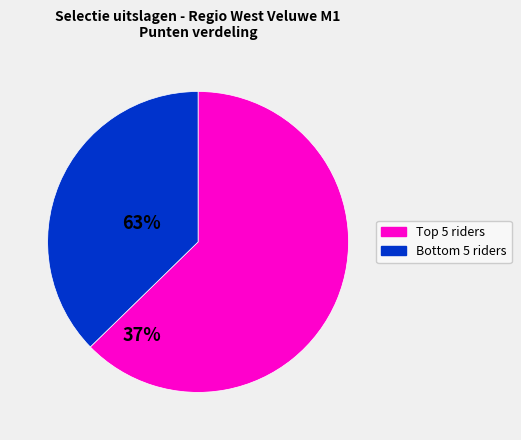

Does any single category account for the majority?

Yes